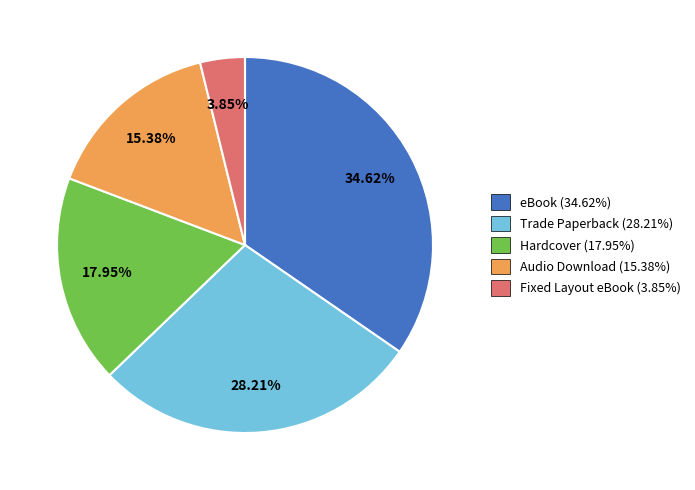

To the nearest percent, what is the difference between the Fixed Layout eBook and Trade Paperback slice percentages?

24%